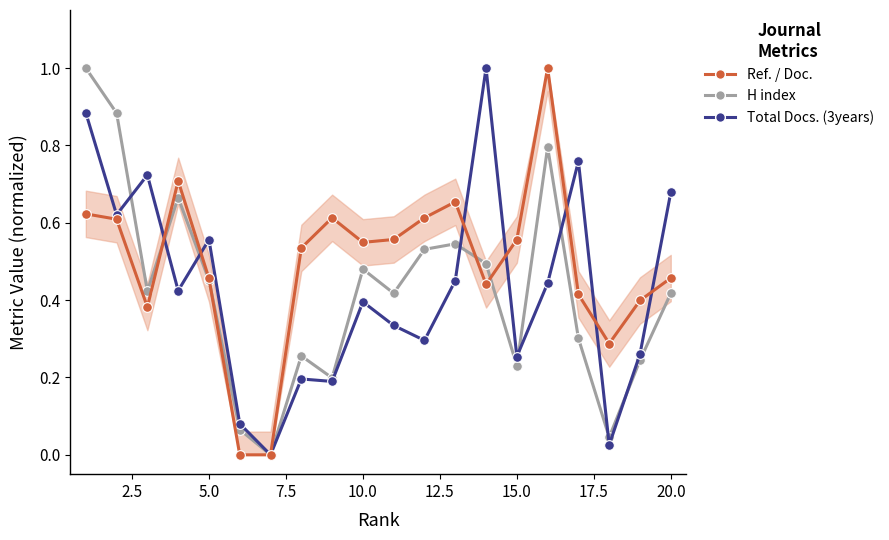

List the series in order of their peak value, highest first.

H index, Total Docs. (3years), Ref. / Doc.